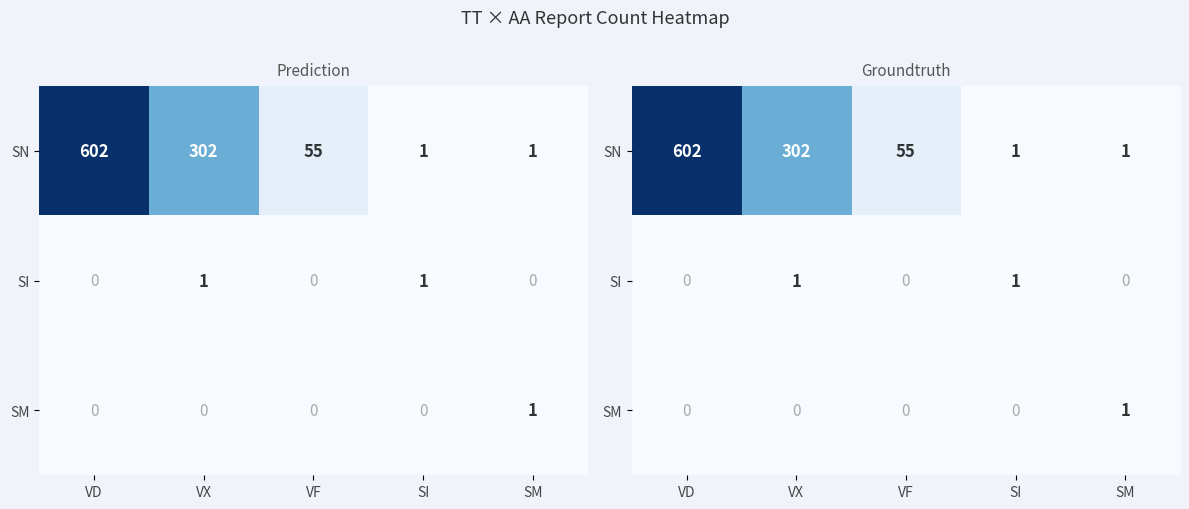

List the series in order of their peak value, lowest first.

SI, SM, SN